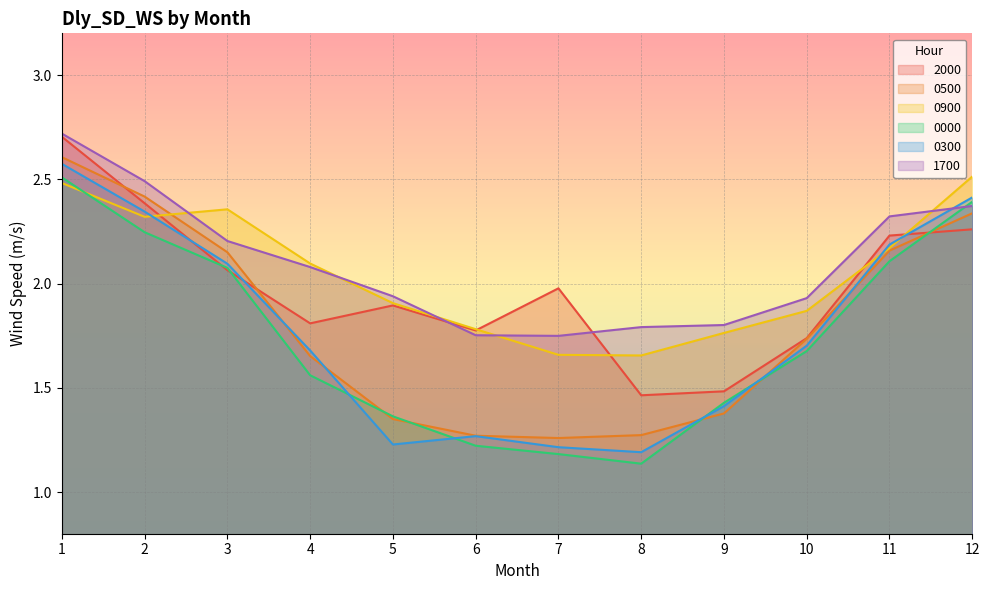

Which category has the highest value in the 0900 series?

12